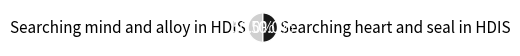

What percentage is the Searching mind and alloy in HDIS slice, to the nearest percent?

50%